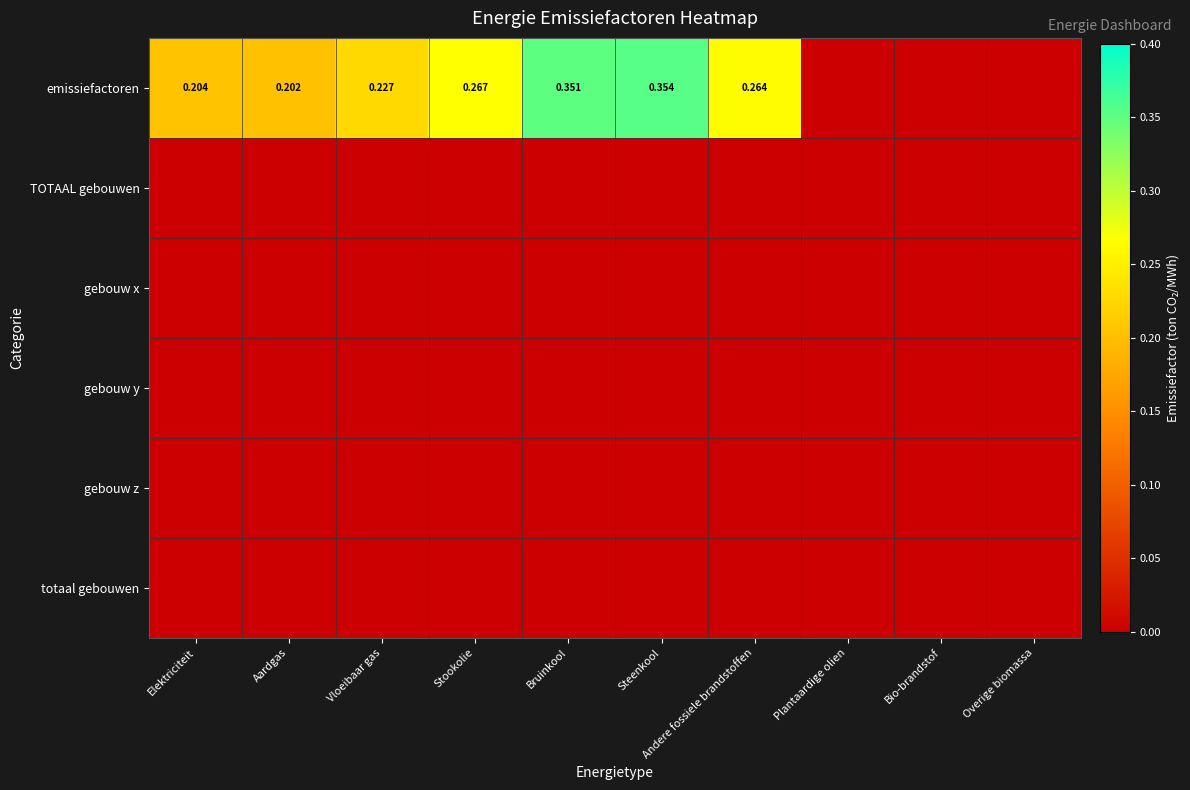

At how many categories does at least one series exceed 0?

7